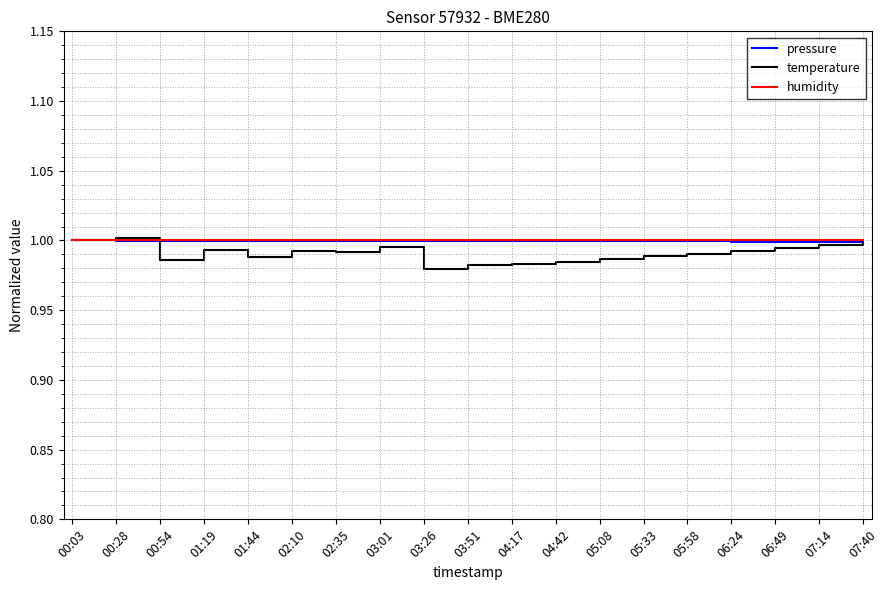

Which series has the largest range (max minus min)?

temperature